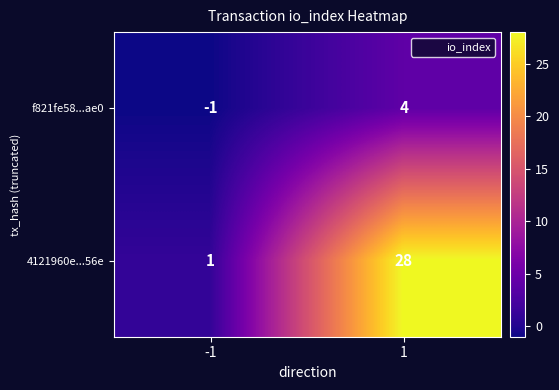

At -1, list the series in order from smallest to largest.

f821fe58...ae0, 4121960e...56e